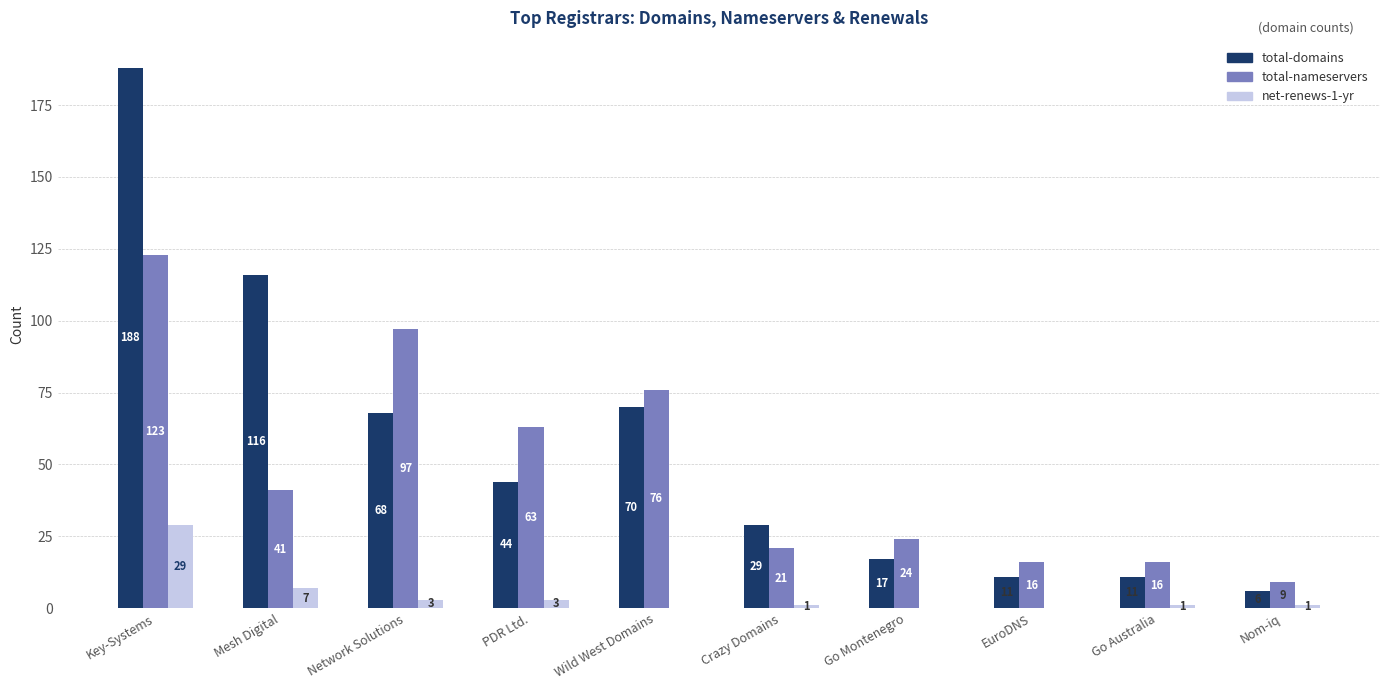

Is the value of net-renews-1-yr at Go Montenegro greater than the value of total-nameservers at Key-Systems?

No